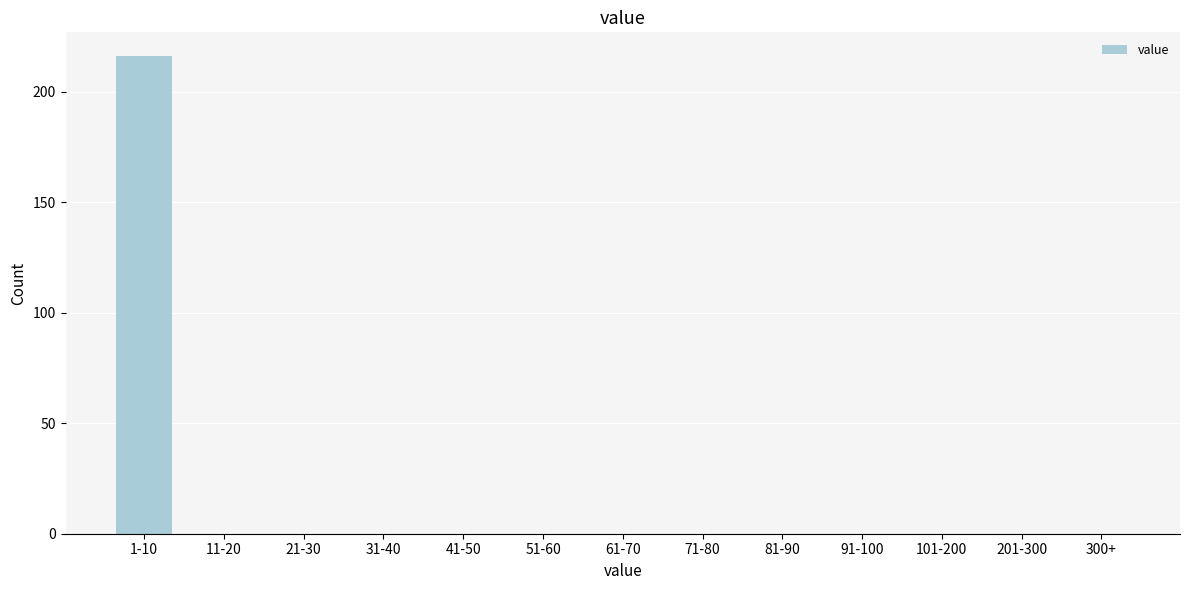

Reading right to left, transcribe all the data shown in this chart.

300+=0	201-300=0	101-200=0	91-100=0	81-90=0	71-80=0	61-70=0	51-60=0	41-50=0	31-40=0	21-30=0	11-20=0	1-10=216